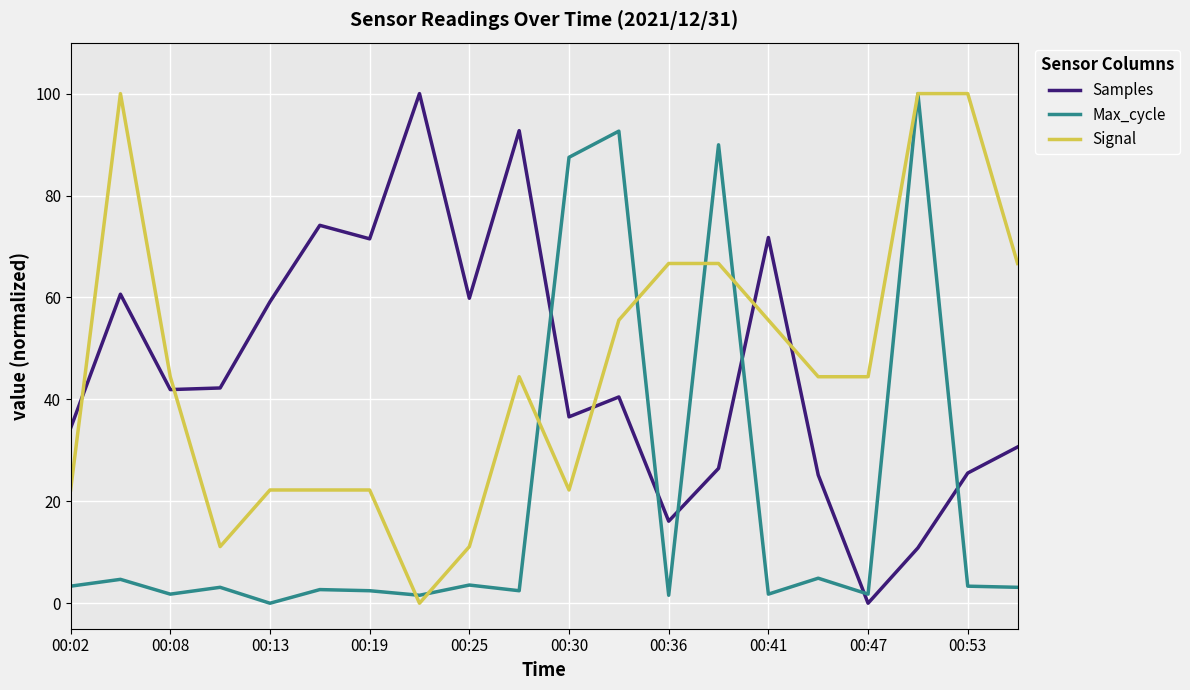

How many intersections are there between Signal and Samples?

5